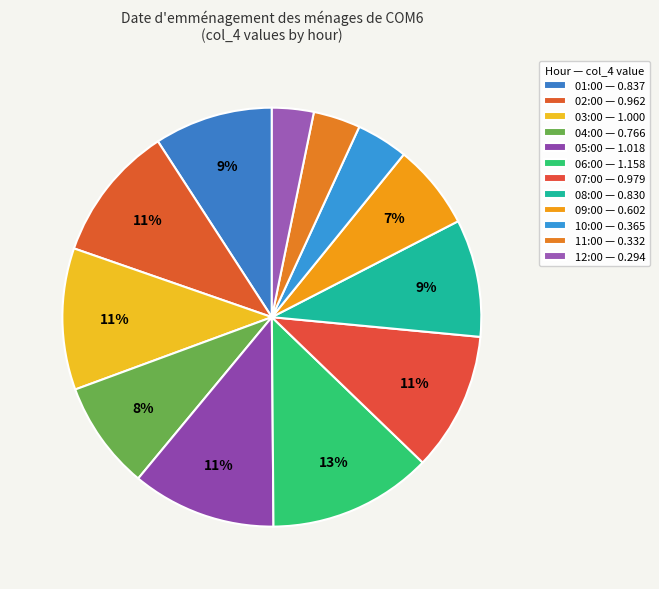

How many segments does this pie chart have?

12